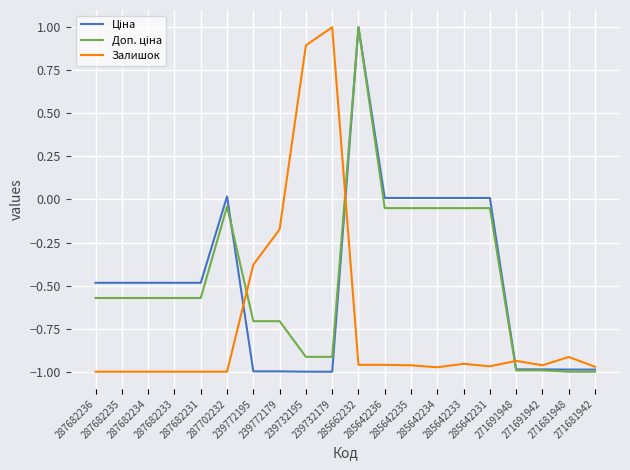

What is the greatest value displayed?

1.0